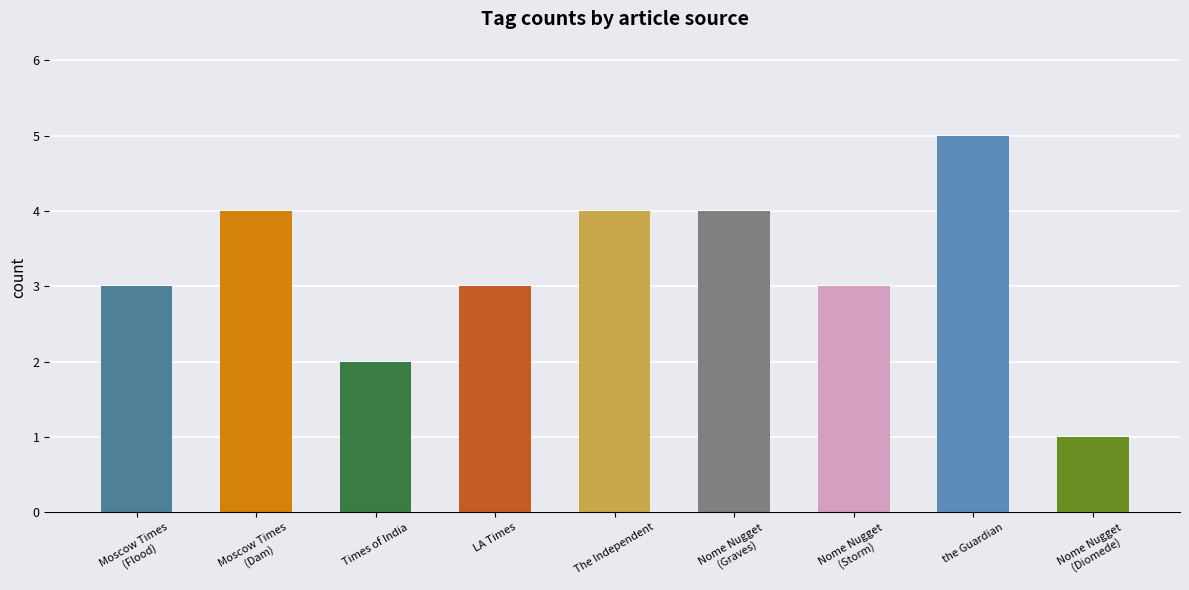

What is the maximum value shown in the chart?

5